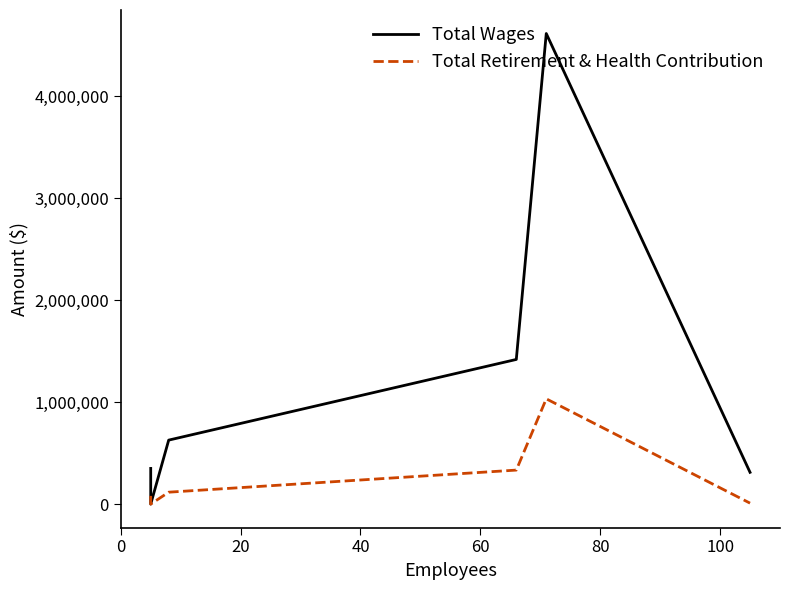

What is the difference between the second highest and minimum values in the Total Retirement & Health Contribution series?

333499